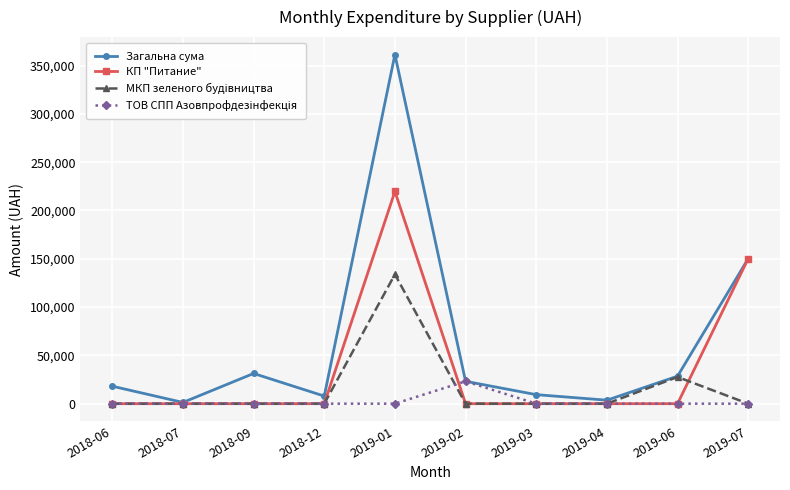

Count the number of categories in the chart.

10